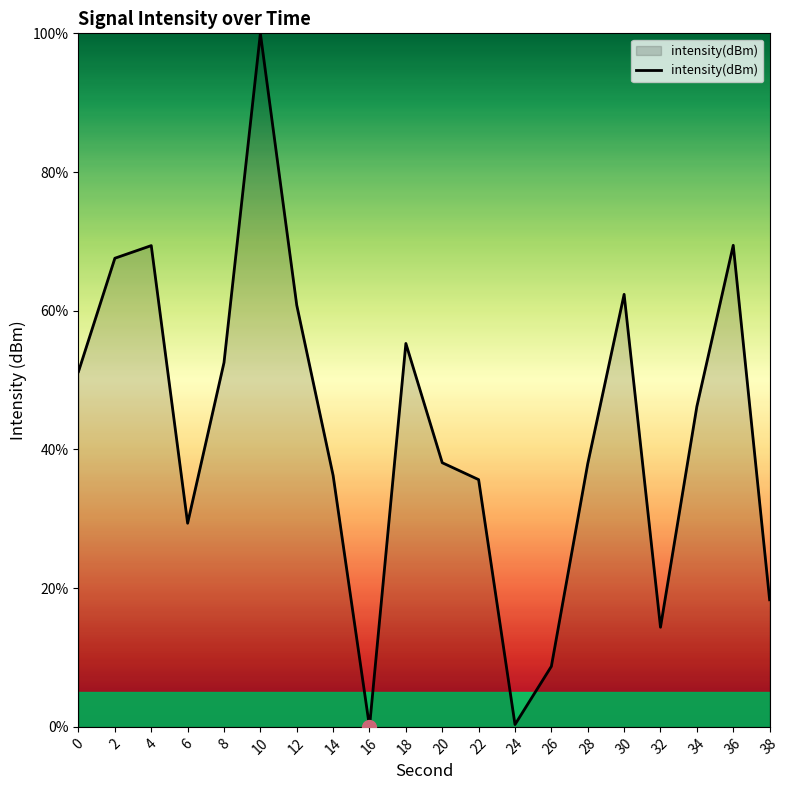

True or false: the data shows 84.9 at 18.

False